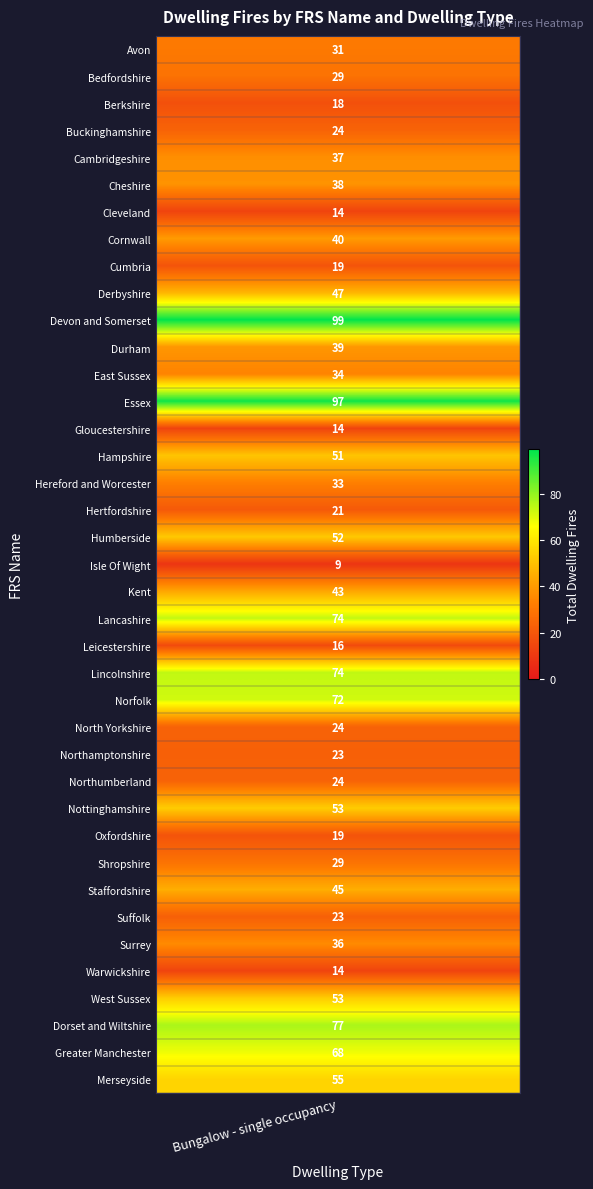

Reading right to left, what are all the values shown in this chart?

Merseyside=55	Greater Manchester=68	Dorset and Wiltshire=77	West Sussex=53	Warwickshire=14	Surrey=36	Suffolk=23	Staffordshire=45	Shropshire=29	Oxfordshire=19	Nottinghamshire=53	Northumberland=24	Northamptonshire=23	North Yorkshire=24	Norfolk=72	Lincolnshire=74	Leicestershire=16	Lancashire=74	Kent=43	Isle Of Wight=9	Humberside=52	Hertfordshire=21	Hereford and Worcester=33	Hampshire=51	Gloucestershire=14	Essex=97	East Sussex=34	Durham=39	Devon and Somerset=99	Derbyshire=47	Cumbria=19	Cornwall=40	Cleveland=14	Cheshire=38	Cambridgeshire=37	Buckinghamshire=24	Berkshire=18	Bedfordshire=29	Avon=31